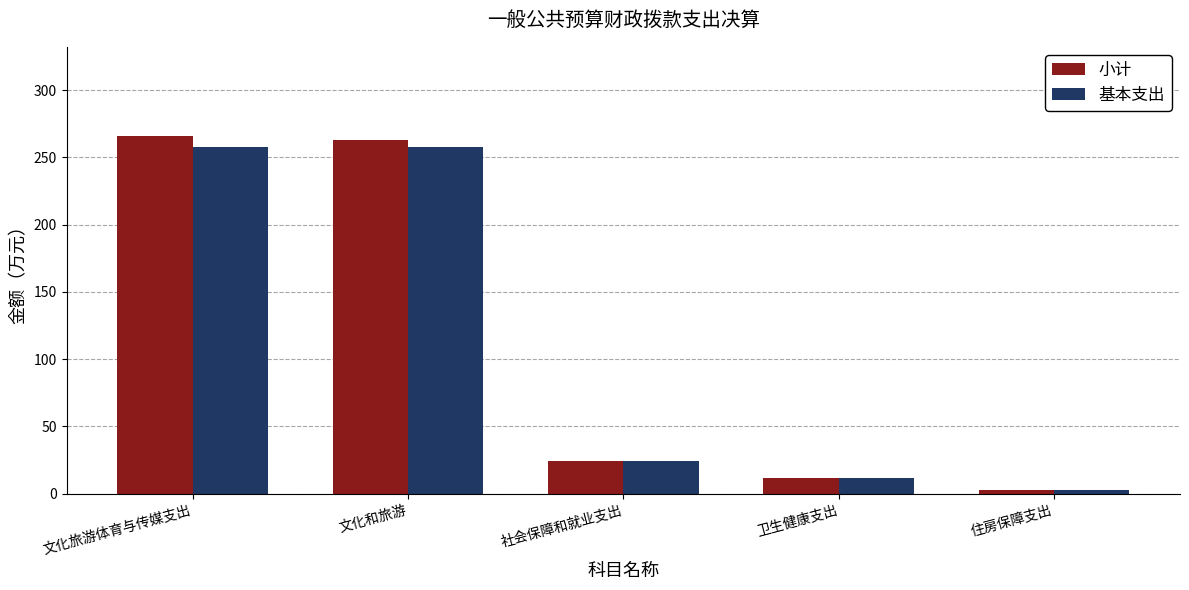

How many data points in 基本支出 are less than 24?

2